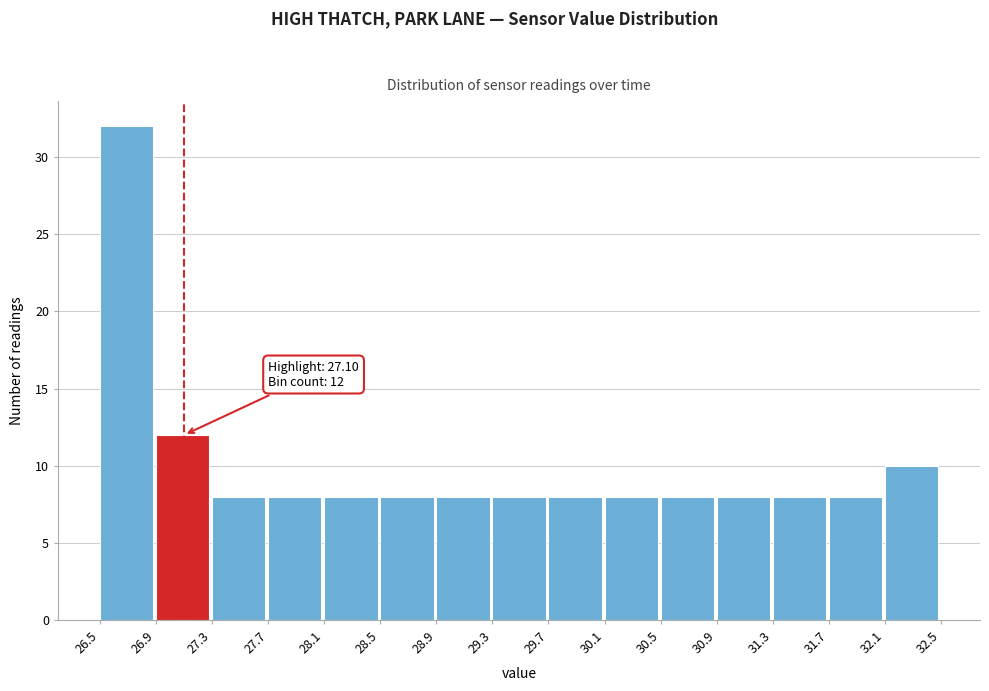

Which range on the x-axis has the tallest bar?

26.5 to 26.9